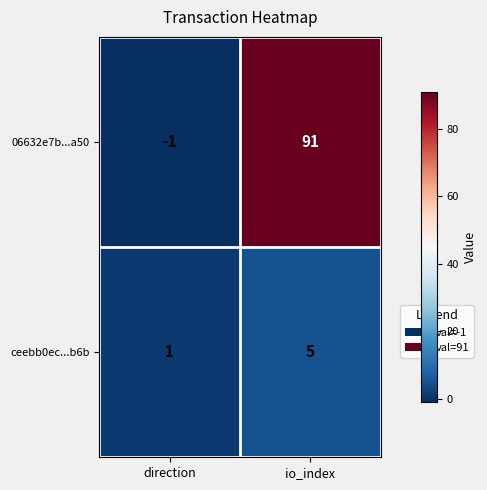

How many categories are shown in the chart?

2